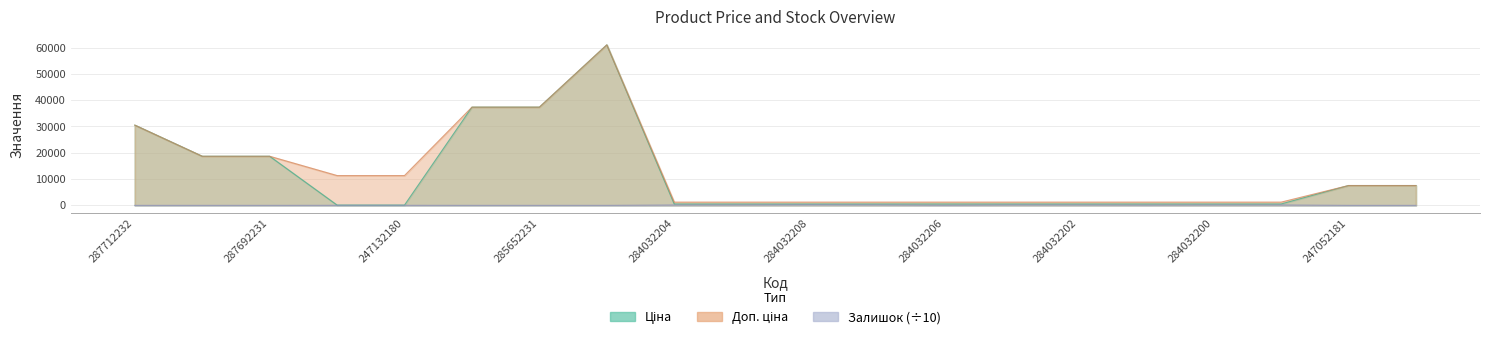

Is it true that Залишок equals 39.8 at 284032205?

False